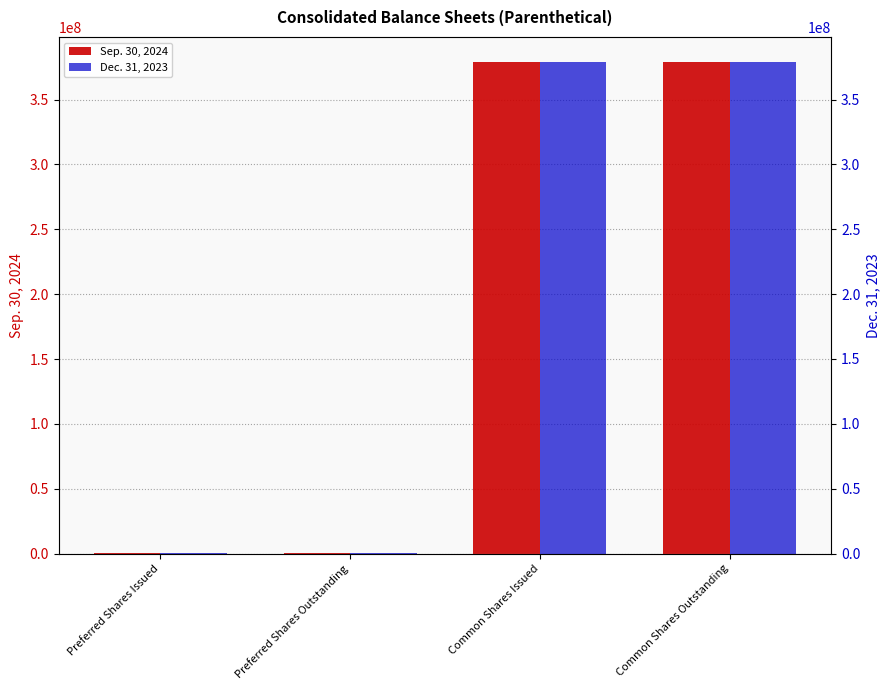

How many bars are there in each group?

2